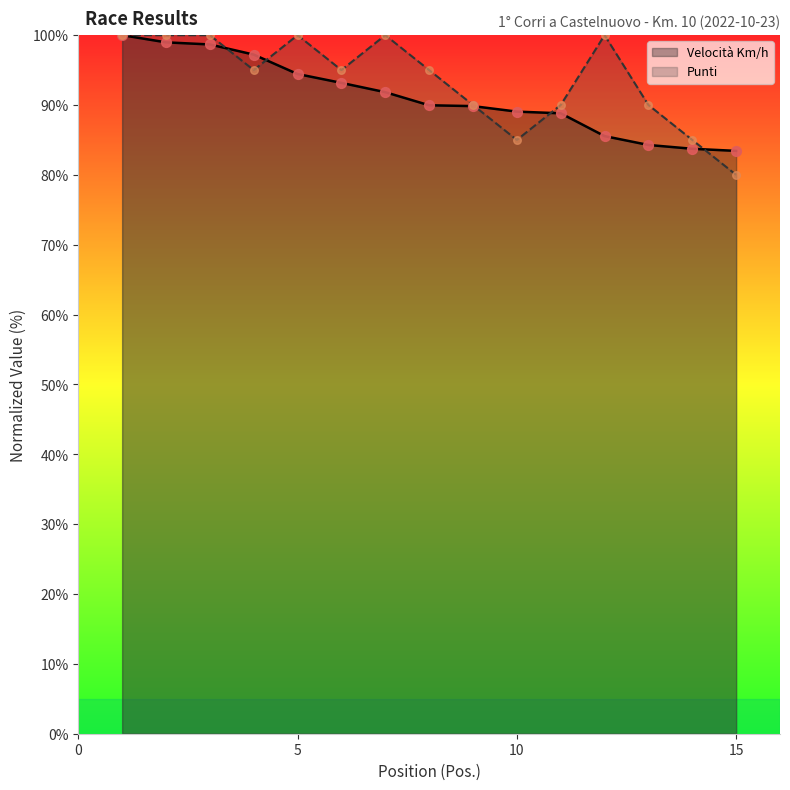

What is the total value across all series at 6?

188.2